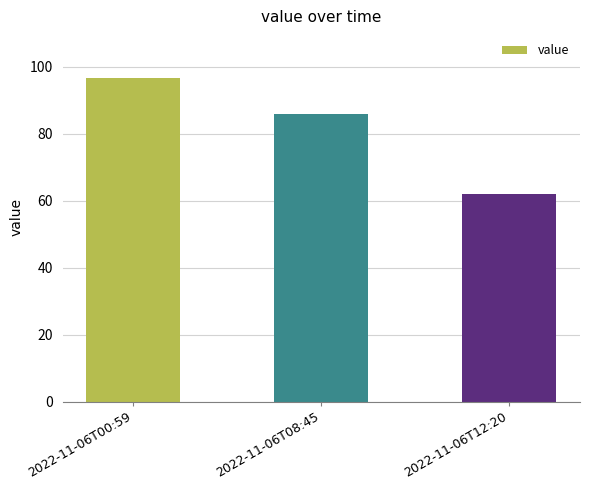

What is the value of the 3rd bar from the left?

62.0